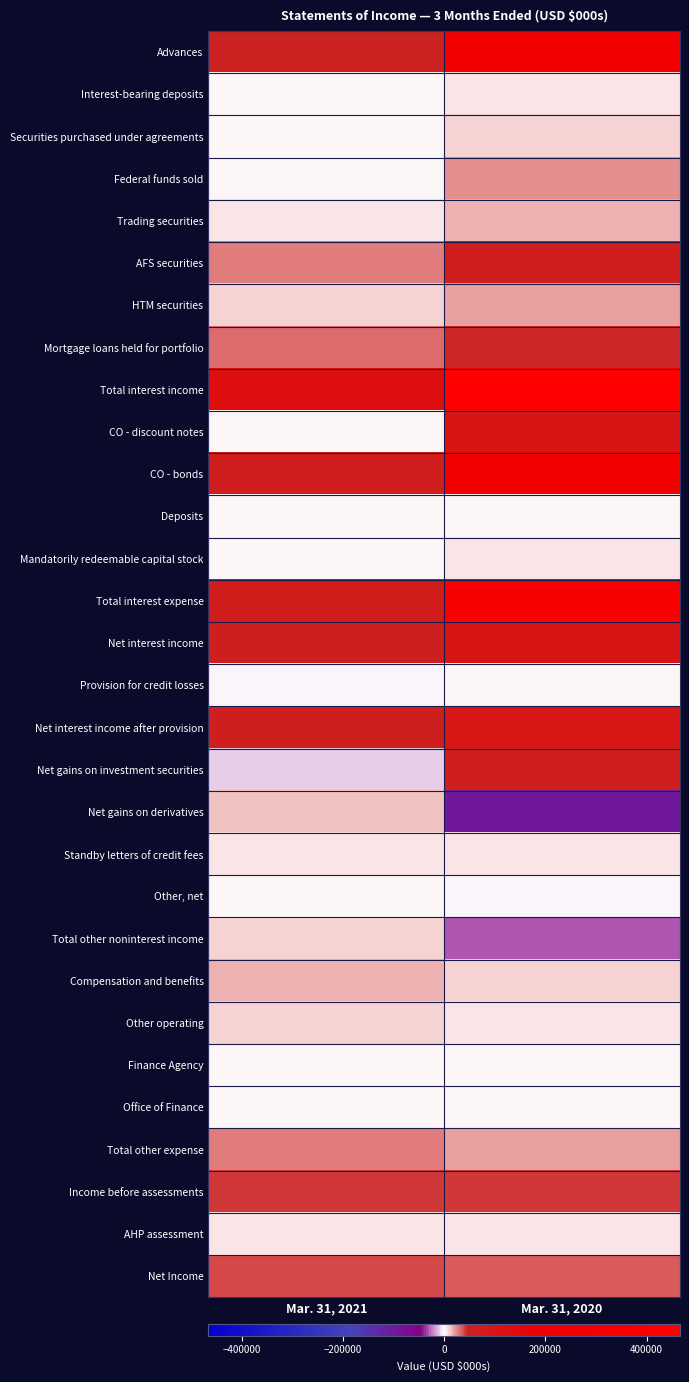

Reading left to right, what are all the values shown in this chart?

Advances: Mar. 31, 2021=50015	Mar. 31, 2020=283275
Interest-bearing deposits: Mar. 31, 2021=381	Mar. 31, 2020=5007
Securities purchased under agreements: Mar. 31, 2021=128	Mar. 31, 2020=7389
Federal funds sold: Mar. 31, 2021=826	Mar. 31, 2020=25215
Trading securities: Mar. 31, 2021=4331	Mar. 31, 2020=18133
AFS securities: Mar. 31, 2021=27118	Mar. 31, 2020=63377
HTM securities: Mar. 31, 2021=9474	Mar. 31, 2020=18484
Mortgage loans held for portfolio: Mar. 31, 2021=32318	Mar. 31, 2020=45038
Total interest income: Mar. 31, 2021=124591	Mar. 31, 2020=465918
CO - discount notes: Mar. 31, 2021=2675	Mar. 31, 2020=101070
CO - bonds: Mar. 31, 2021=62026	Mar. 31, 2020=261159
Deposits: Mar. 31, 2021=25	Mar. 31, 2020=1785
Mandatorily redeemable capital stock: Mar. 31, 2021=1903	Mar. 31, 2020=6145
Total interest expense: Mar. 31, 2021=66629	Mar. 31, 2020=370159
Net interest income: Mar. 31, 2021=57962	Mar. 31, 2020=95759
Provision for credit losses: Mar. 31, 2021=-1109	Mar. 31, 2020=3448
Net interest income after provision: Mar. 31, 2021=59071	Mar. 31, 2020=92311
Net gains on investment securities: Mar. 31, 2021=-10877	Mar. 31, 2020=62454
Net gains on derivatives: Mar. 31, 2021=13667	Mar. 31, 2020=-97410
Standby letters of credit fees: Mar. 31, 2021=5857	Mar. 31, 2020=5383
Other, net: Mar. 31, 2021=723	Mar. 31, 2020=-1760
Total other noninterest income: Mar. 31, 2021=9370	Mar. 31, 2020=-31333
Compensation and benefits: Mar. 31, 2021=15595	Mar. 31, 2020=9828
Other operating: Mar. 31, 2021=7300	Mar. 31, 2020=7117
Finance Agency: Mar. 31, 2021=1619	Mar. 31, 2020=1900
Office of Finance: Mar. 31, 2021=1440	Mar. 31, 2020=1529
Total other expense: Mar. 31, 2021=25954	Mar. 31, 2020=20374
Income before assessments: Mar. 31, 2021=42487	Mar. 31, 2020=40604
AHP assessment: Mar. 31, 2021=4439	Mar. 31, 2020=4675
Net Income: Mar. 31, 2021=38048	Mar. 31, 2020=35929